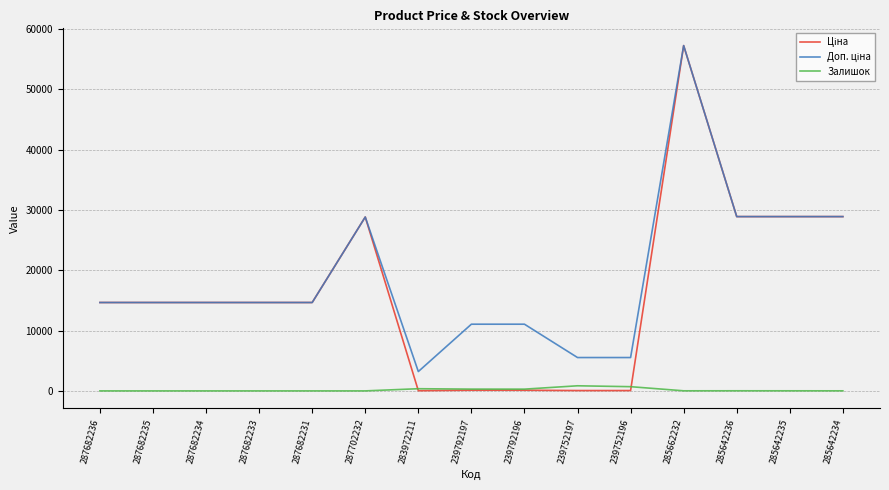

At which category is the sum across all series the highest?

285662232